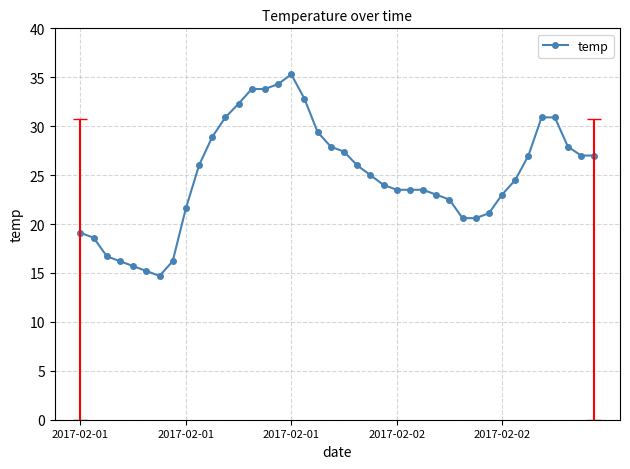

What is the difference between the second highest and second lowest values?

19.1